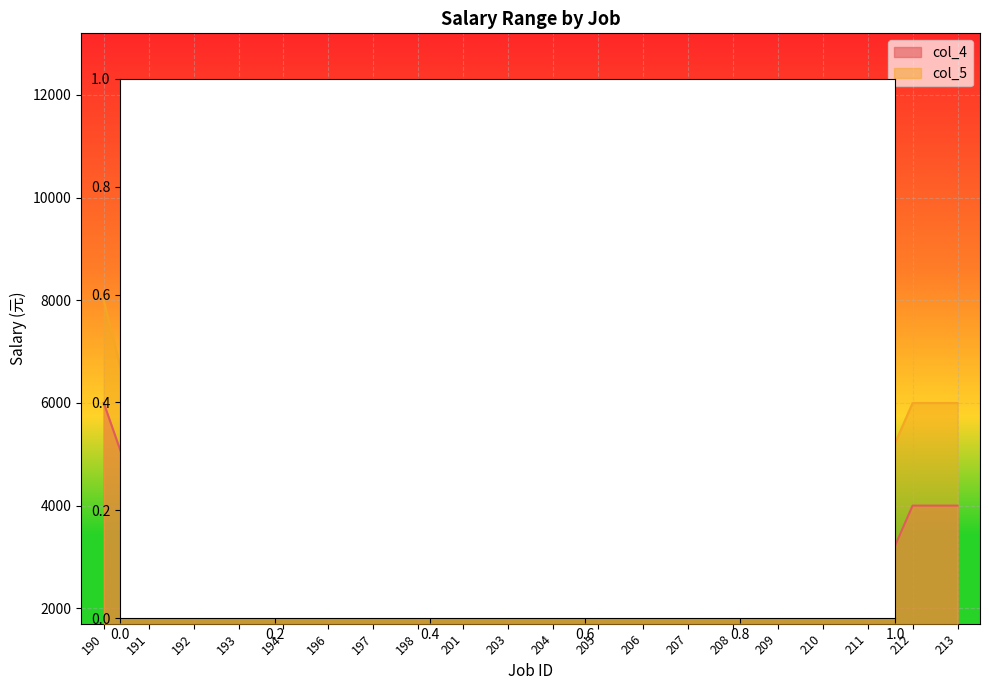

What are all the series names shown in the legend?

col_4, col_5